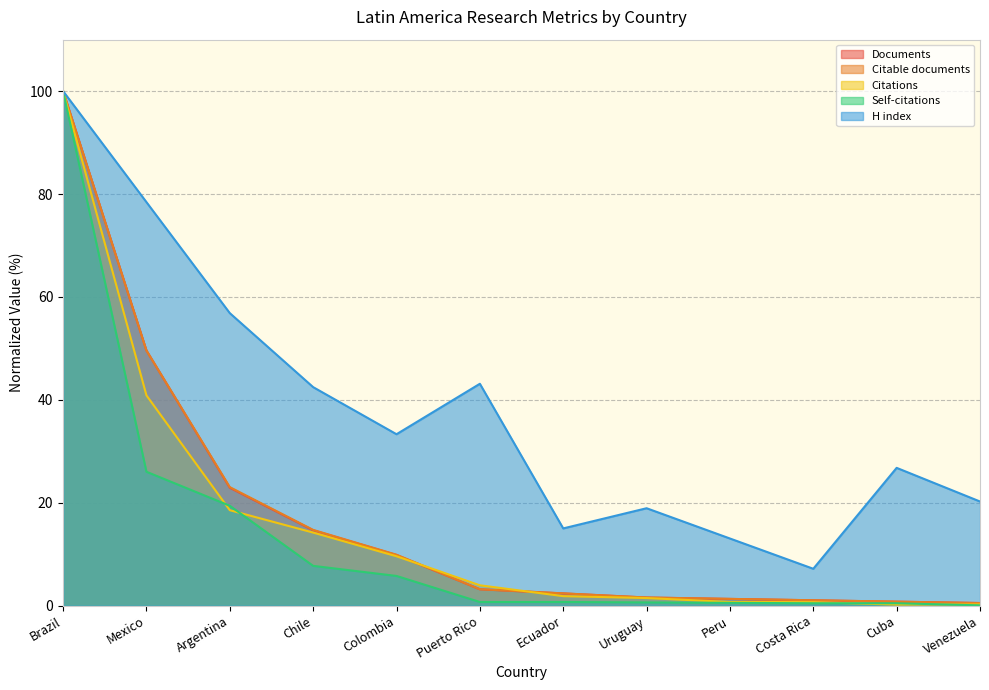

True or false: Citations has more than 0 points higher than both neighbors.

False